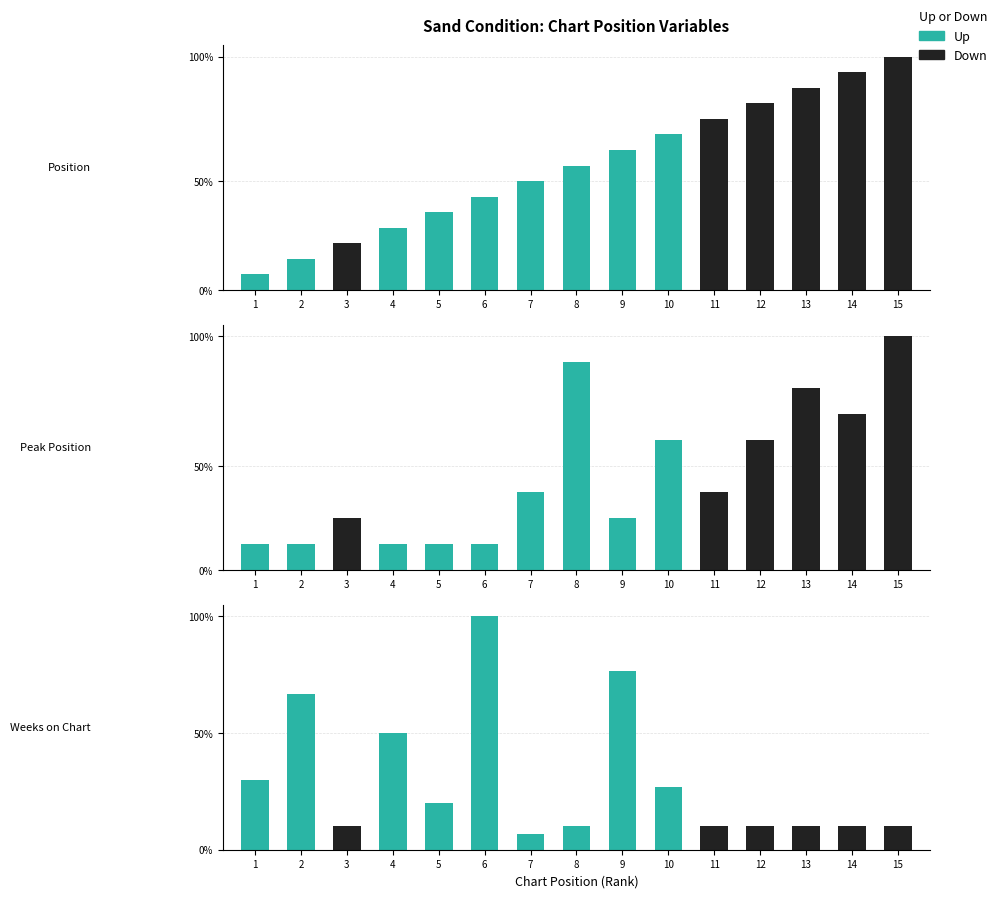

What is the value of the Peak Position bar at the 4th from the left?

1